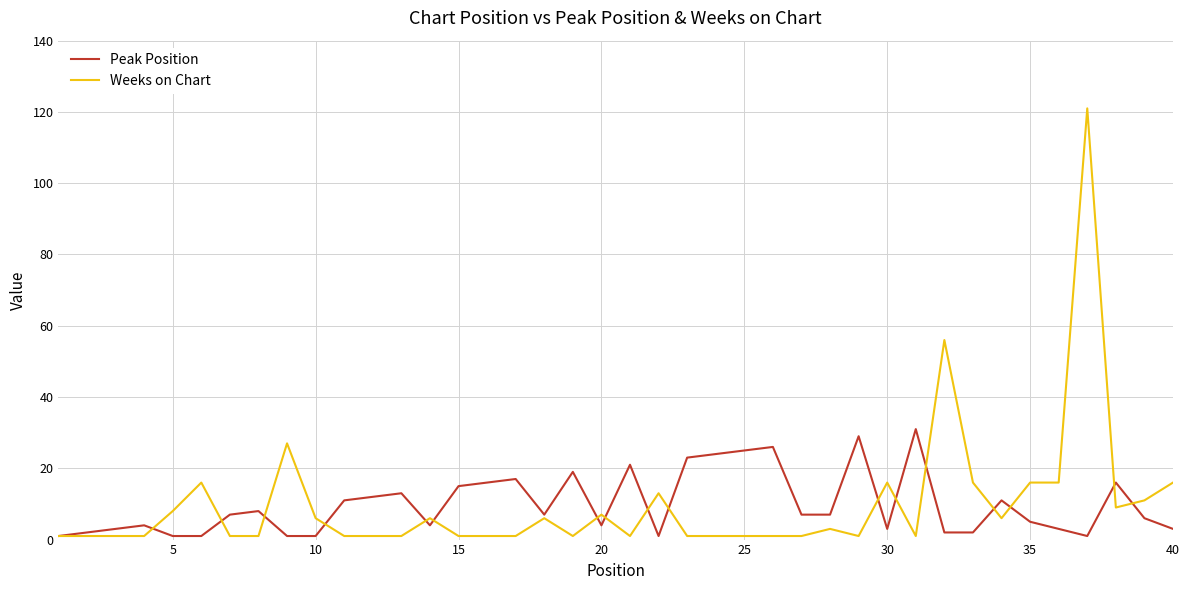

What are all the series names shown in the legend?

Peak Position, Weeks on Chart